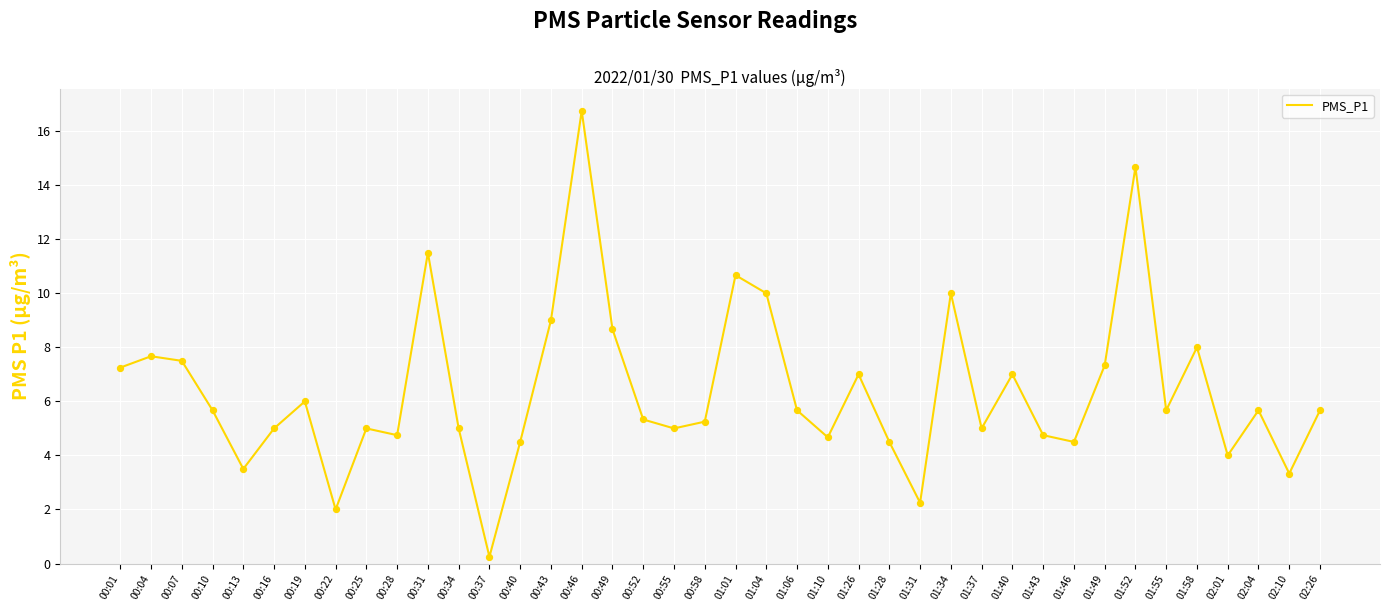

Which has a higher value, 00:58 or 01:28?

00:58